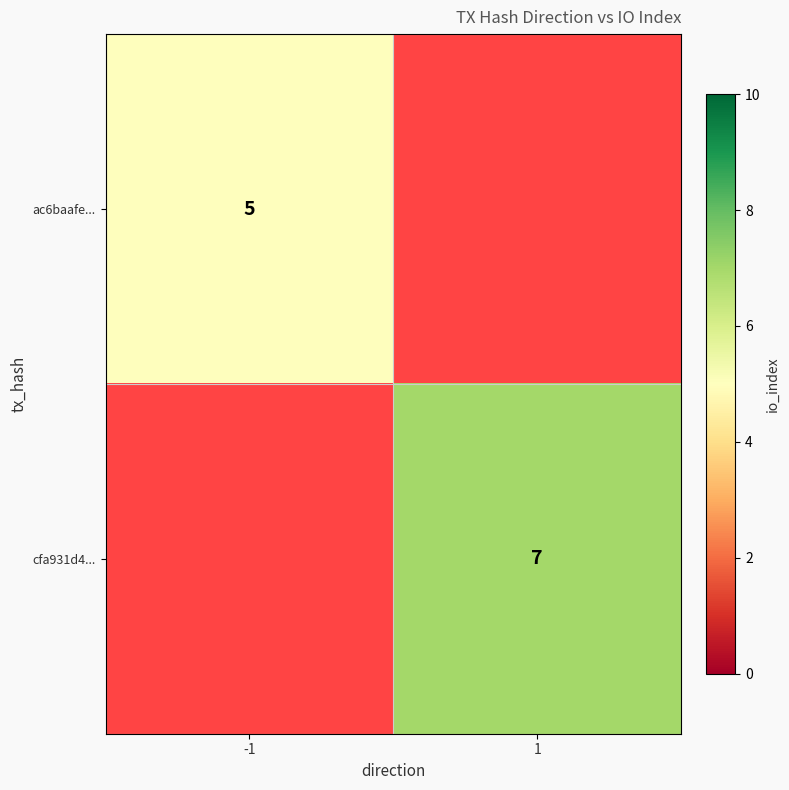

The value of ac6baafe... at -1 is 5. True or false?

True